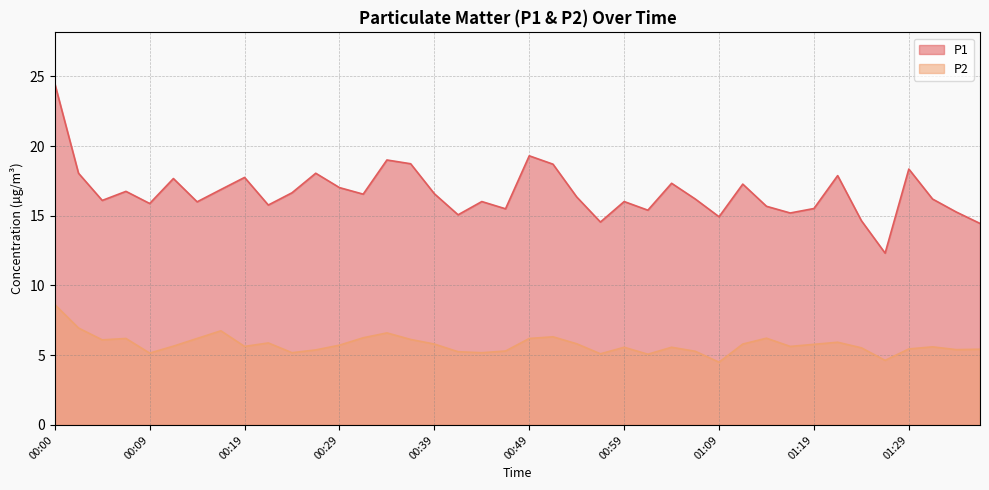

What is the difference between the maximum and second lowest values in the P1 series?

10.0